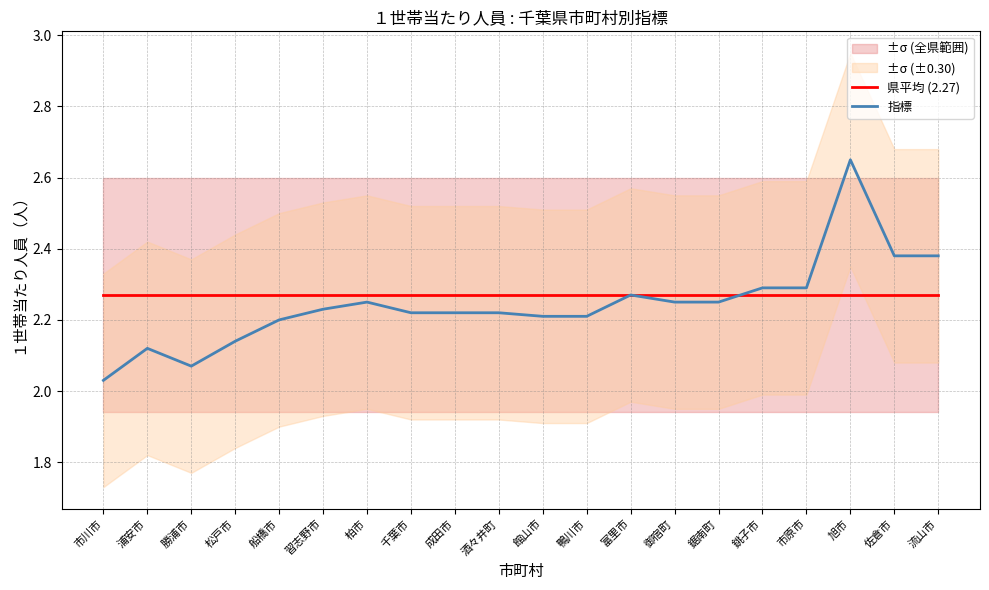

At which category is the sum across all series the highest?

旭市